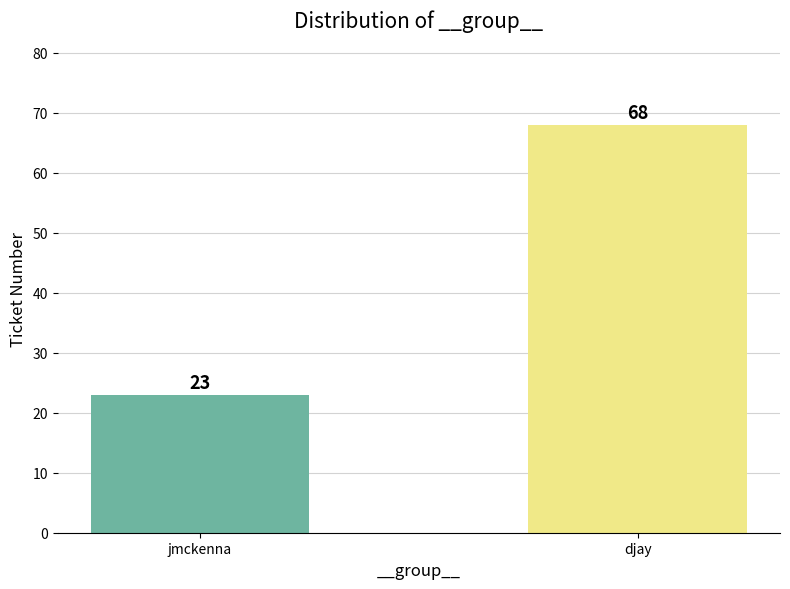

The chart shows a value of 113 at djay. True or false?

False